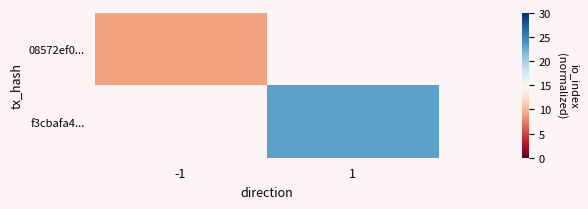

At -1, list the series in order from largest to smallest.

08572ef0..., f3cbafa4...